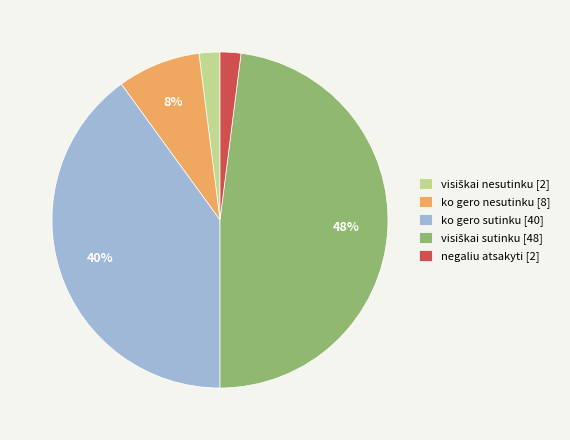

To the nearest percent, what portion does negaliu atsakyti [2] represent?

2%